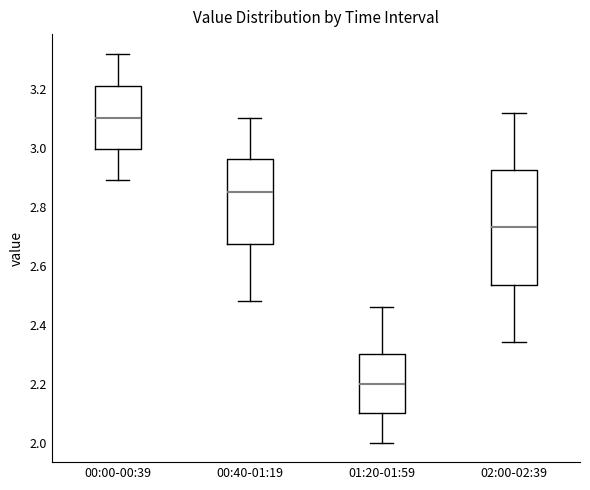

Reading left to right, transcribe this box plot: for each box, give where its median line is, the range the box spans, and where its two whiskers end, as read against the y-axis. The values are not printed on the chart, so give them approximately, as read against the axis.

00:00-00:39: median 3.10, box 3.00 to 3.22, whiskers 2.90 to 3.32
00:40-01:19: median 2.86, box 2.68 to 2.96, whiskers 2.48 to 3.10
01:20-01:59: median 2.20, box 2.10 to 2.30, whiskers 2.00 to 2.46
02:00-02:39: median 2.74, box 2.54 to 2.92, whiskers 2.34 to 3.12